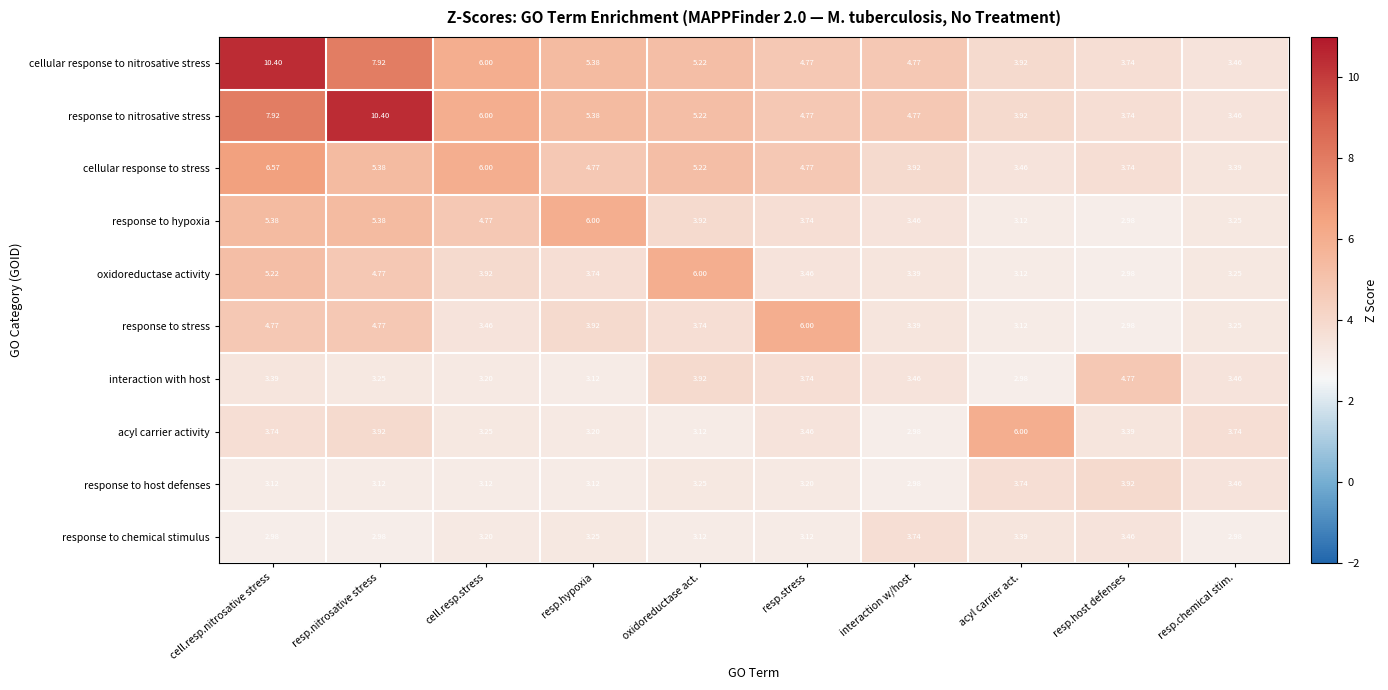

Between resp.stress and resp.host defenses, which series saw the biggest shift?

response to stress